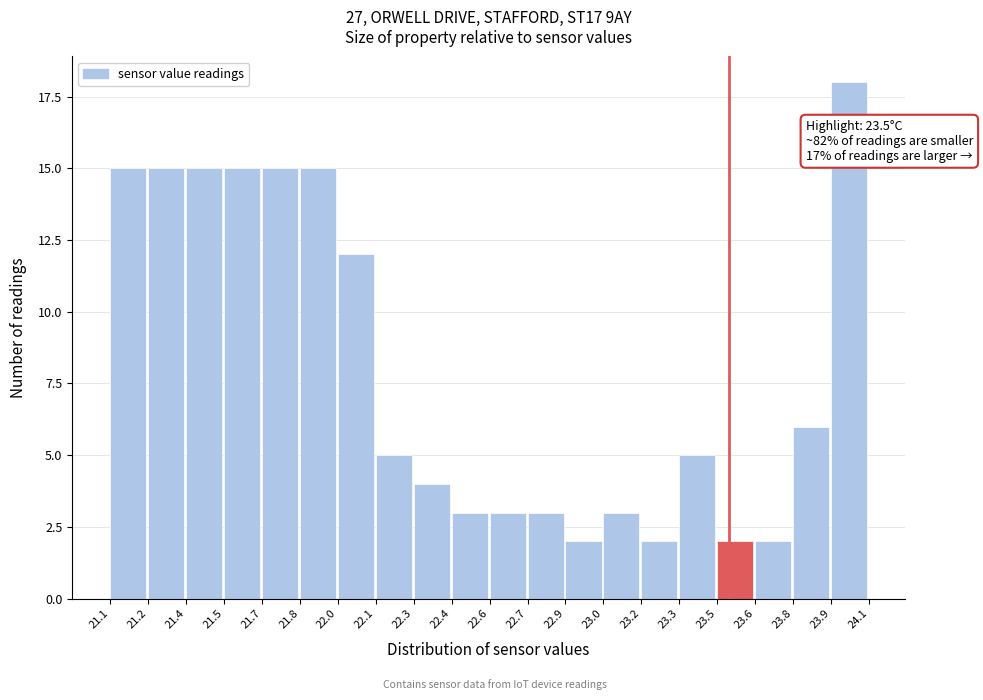

Reading right to left, list all the values displayed in this chart.

18	6	2	2	5	2	3	2	3	3	3	4	5	12	15	15	15	15	15	15